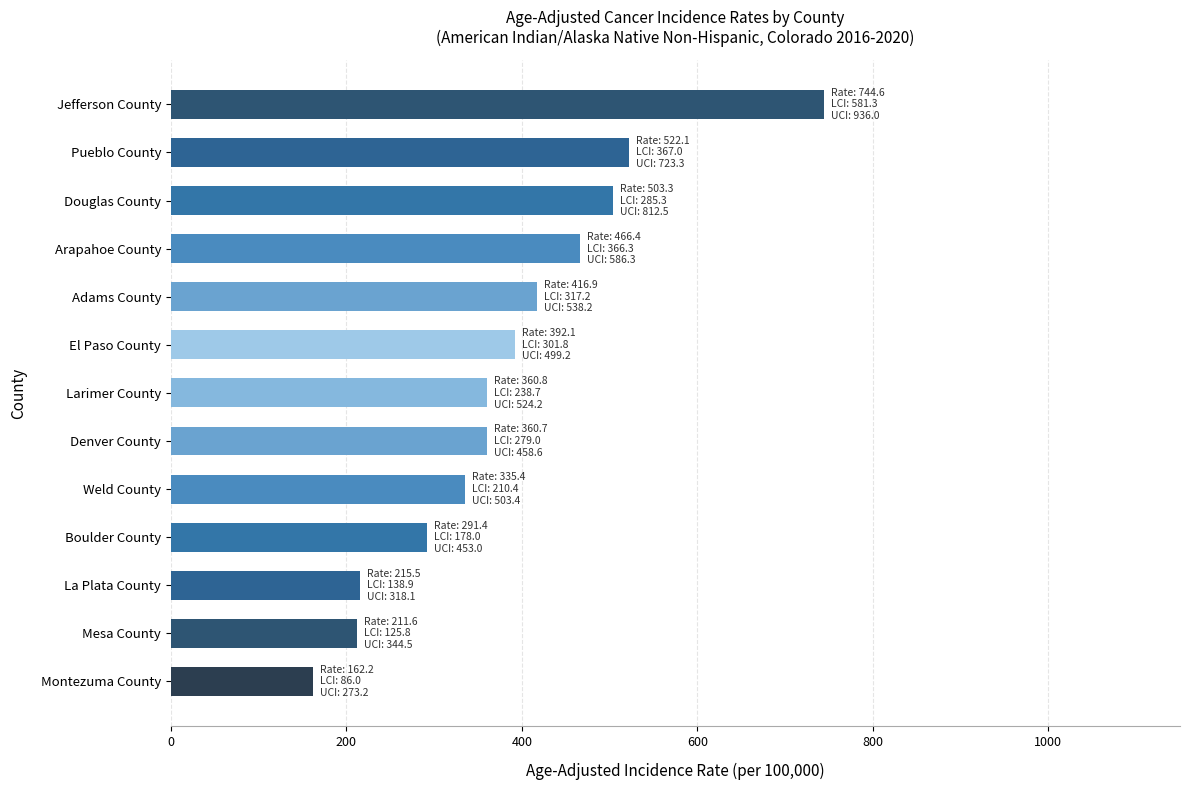

What is the change in value from Mesa County to Boulder County?

+79.8